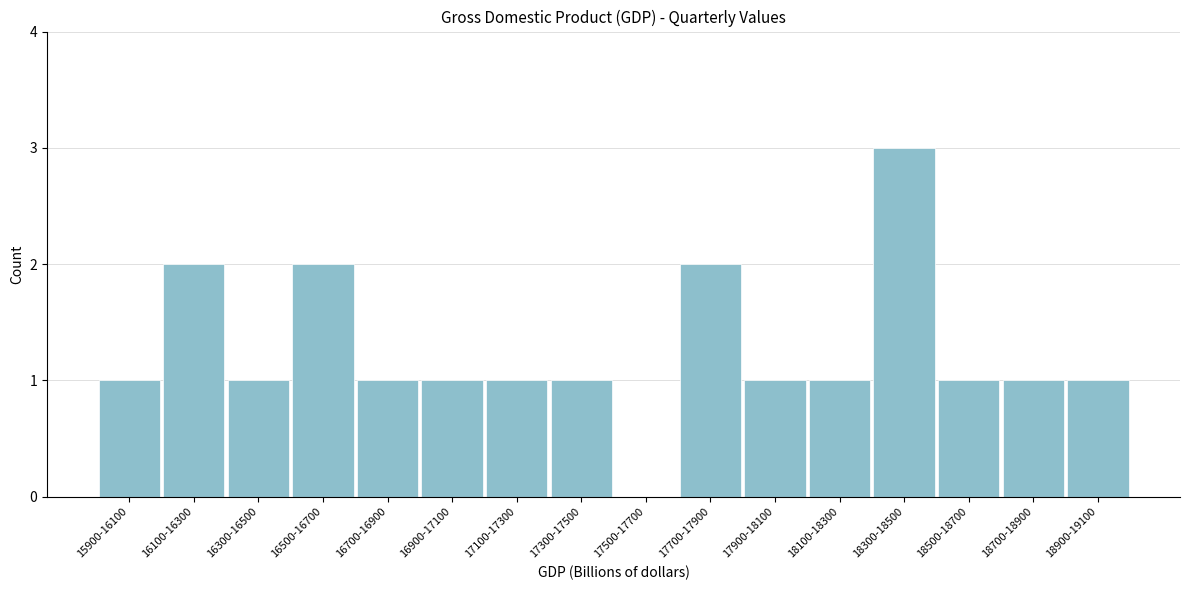

Reading left to right, list all the values displayed in this chart.

15900-16100=1	16100-16300=2	16300-16500=1	16500-16700=2	16700-16900=1	16900-17100=1	17100-17300=1	17300-17500=1	17500-17700=0	17700-17900=2	17900-18100=1	18100-18300=1	18300-18500=3	18500-18700=1	18700-18900=1	18900-19100=1